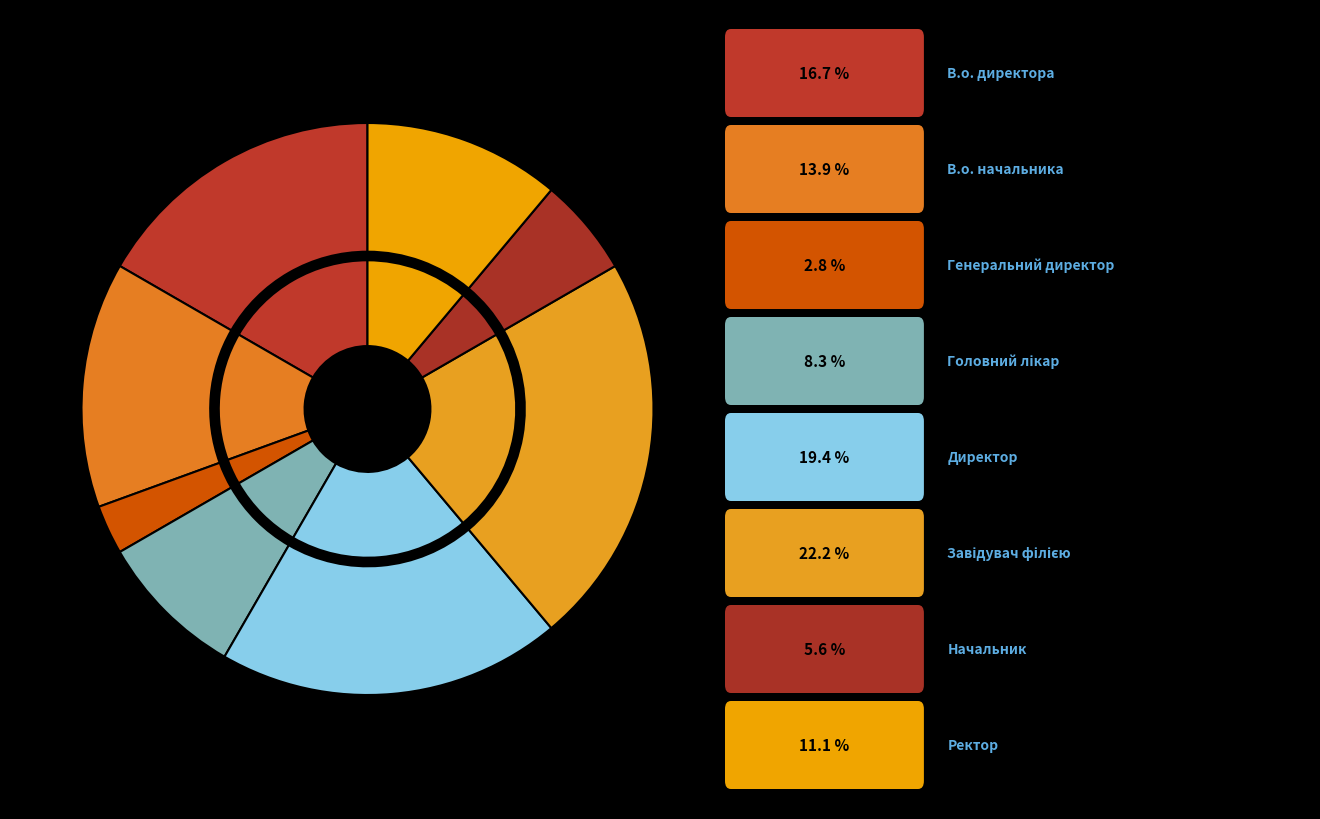

What is the smallest slice in the pie chart?

Генеральний директор